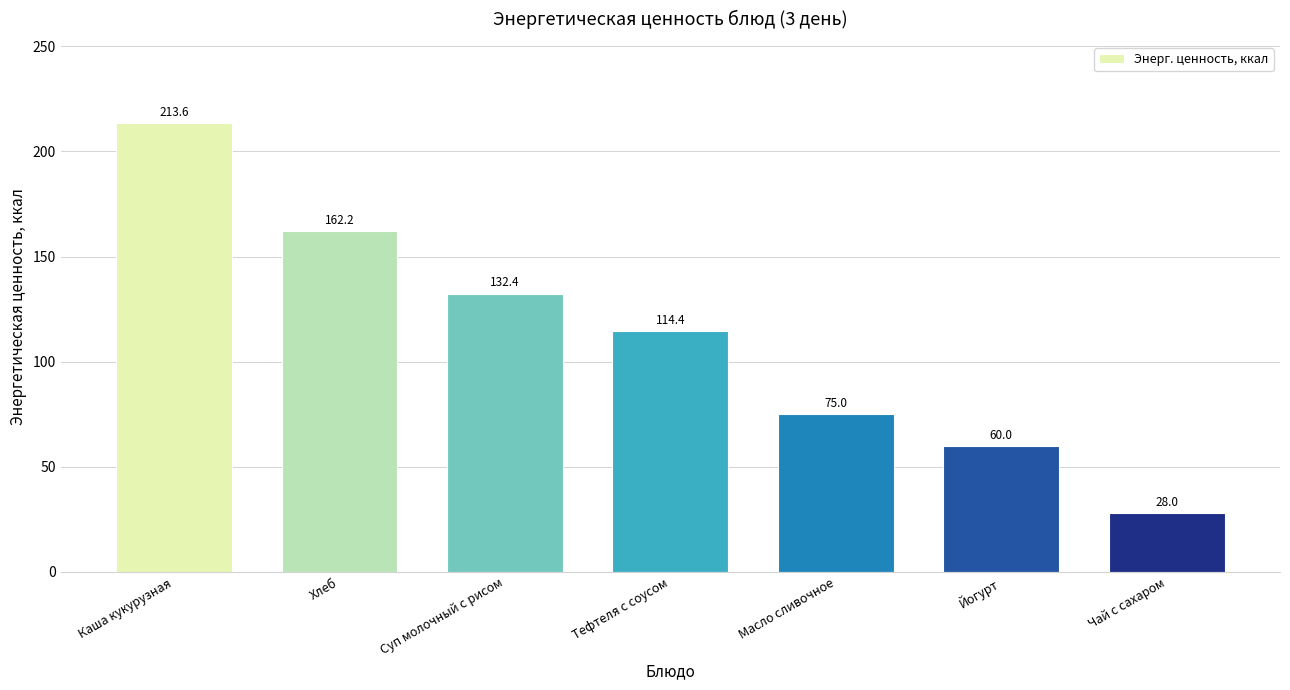

What is the maximum value shown in the chart?

213.6